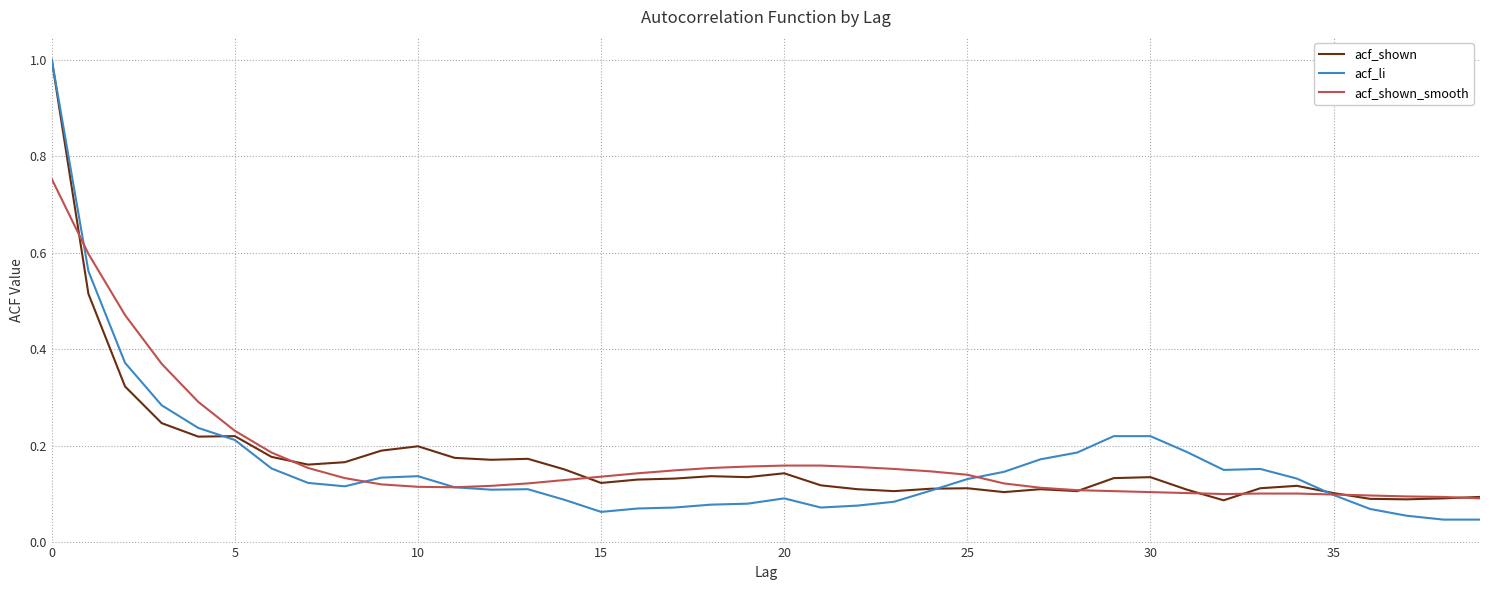

What is the maximum value shown in the chart?

1.0